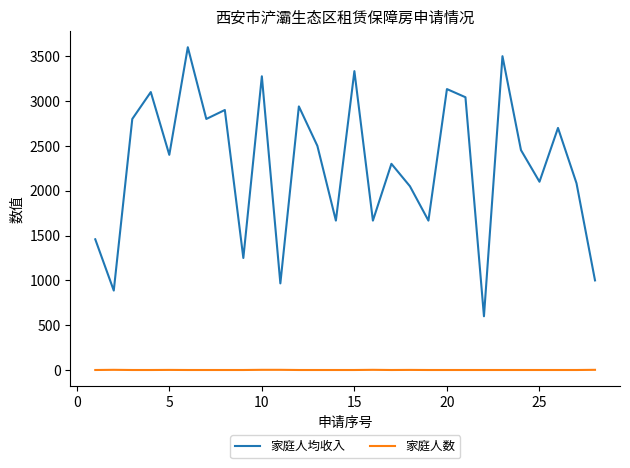

Which series has the largest total across all categories?

家庭人均收入